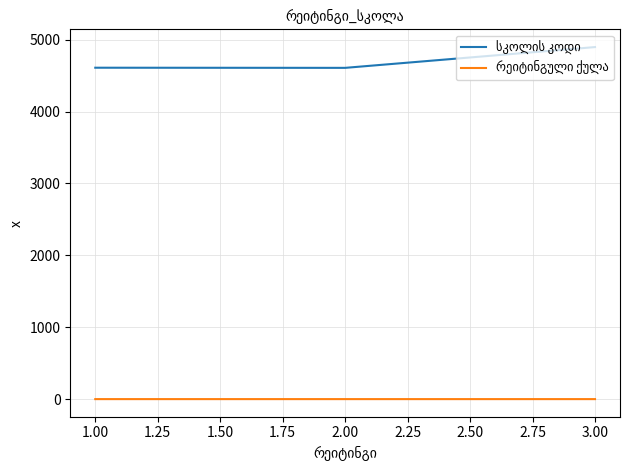

What is the difference between the highest and lowest values at 1.00?

4608.5